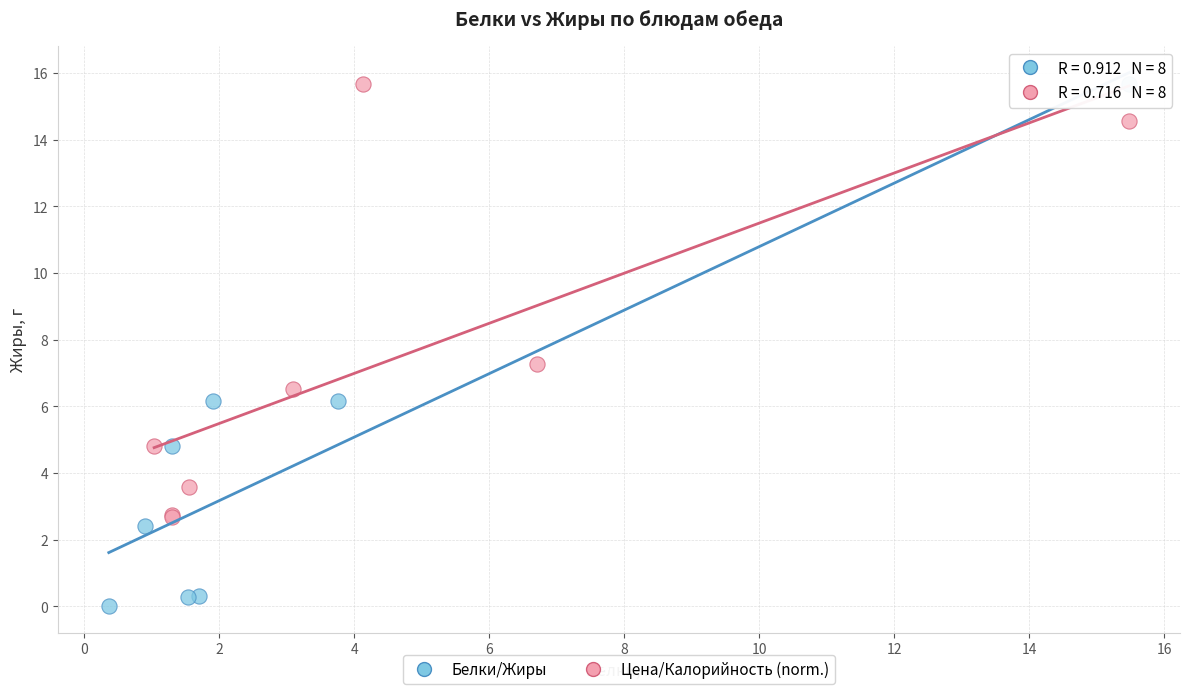

Which series has the largest Y range (max minus min)?

Белки/Жиры